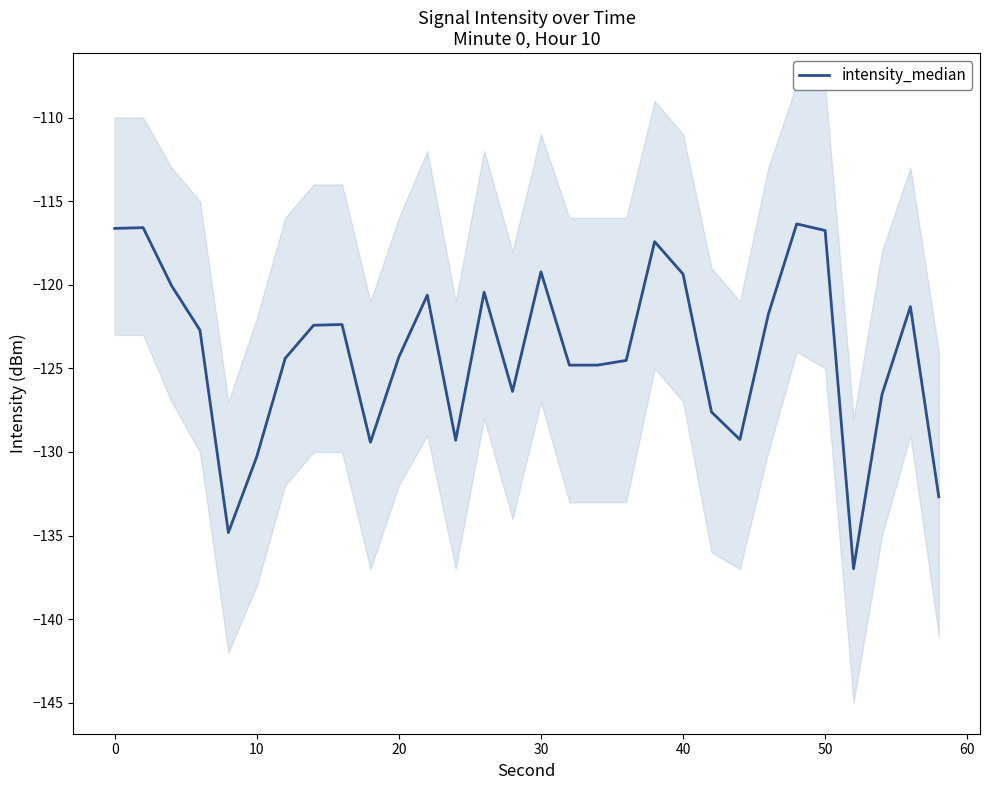

Is it true that intensity_median equals -124.3 at 20?

True